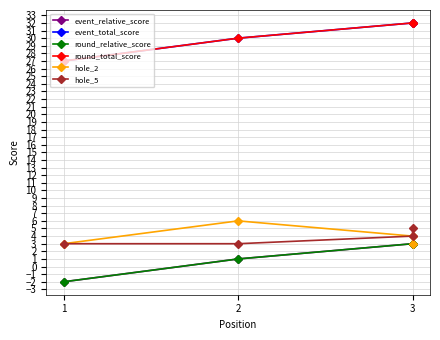

What is the difference between the maximum and minimum values in the event_relative_score series?

5